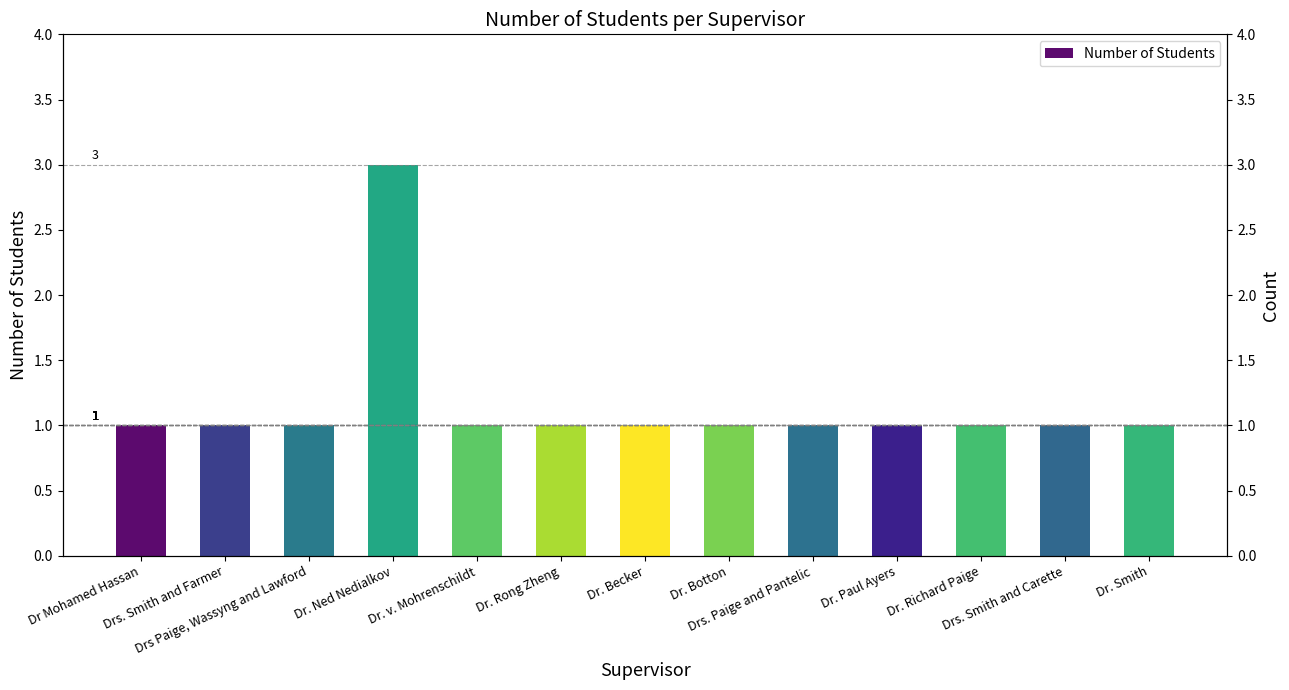

The value at Dr. Becker is 2. True or false?

False